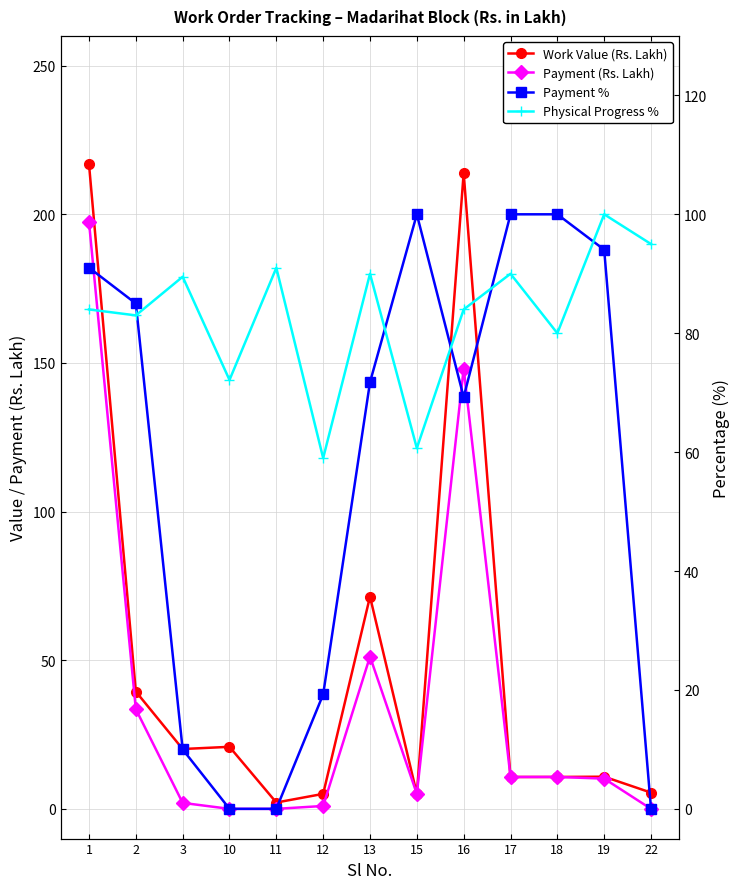

True or false: Physical Progress % has more than 0 points higher than both neighbors.

True